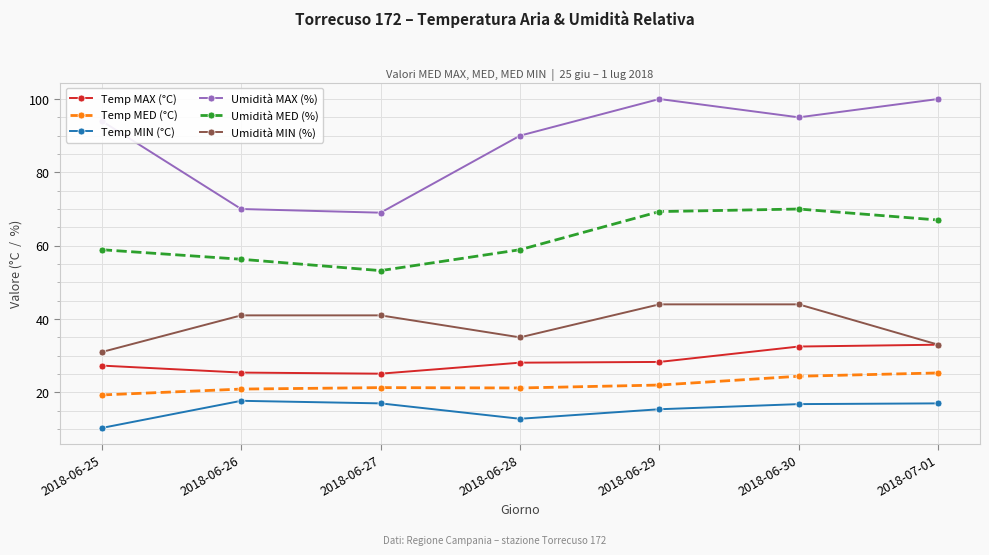

What is the difference between the Umidità MED (%) values at 2018-07-01 and 2018-06-25?

8.1